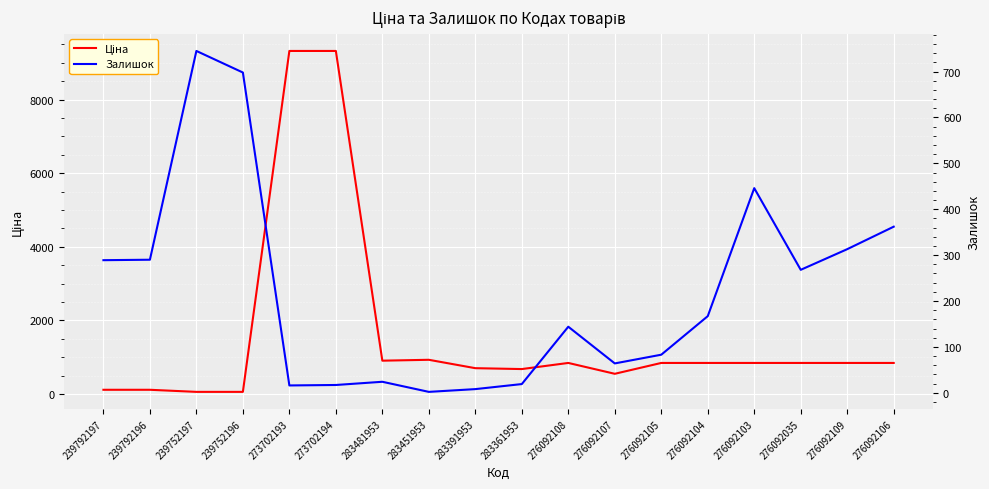

Reading left to right, transcribe all the data shown in this chart.

Ціна: 113.3	113.3	56.7	56.7	9321.4	9321.4	904.3	928.3	700.4	676.4	842.8	547.8	842.8	842.8	842.8	842.8	842.8	842.8
Залишок: 289.0	290.0	745.0	698.0	16.0	17.0	24.0	2.0	8.0	19.0	144.0	64.0	83.0	167.0	446.0	268.0	313.0	362.0